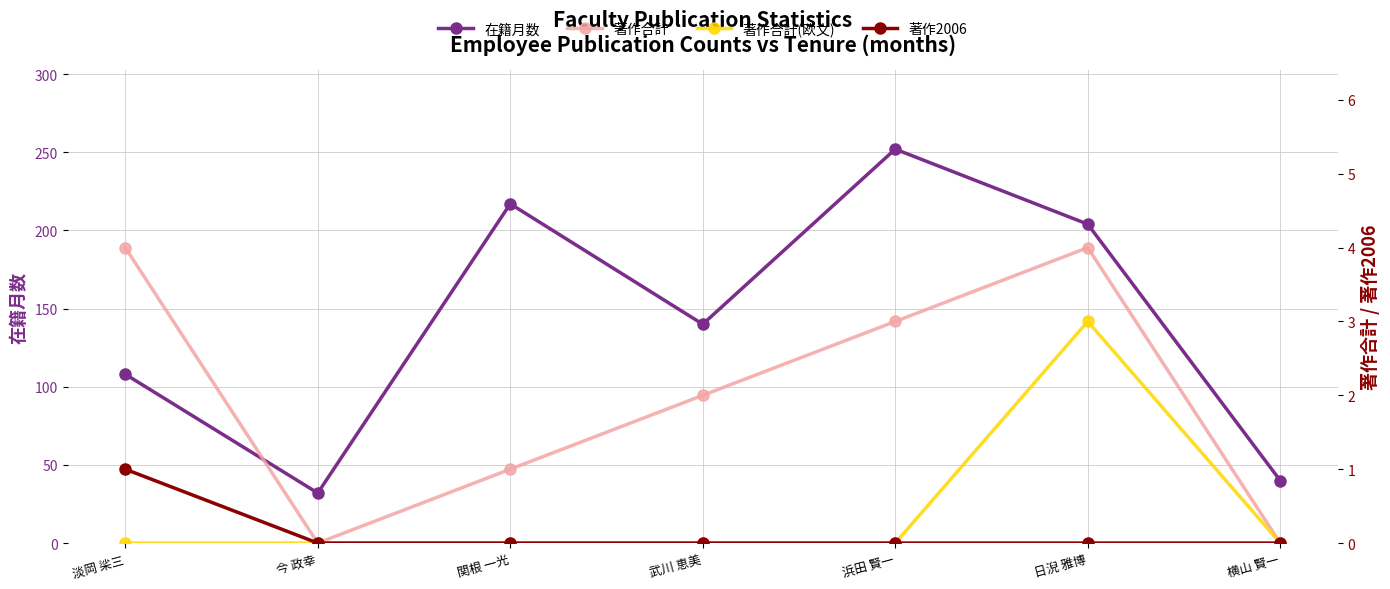

What is the total value across all series at 武川 恵美?

142